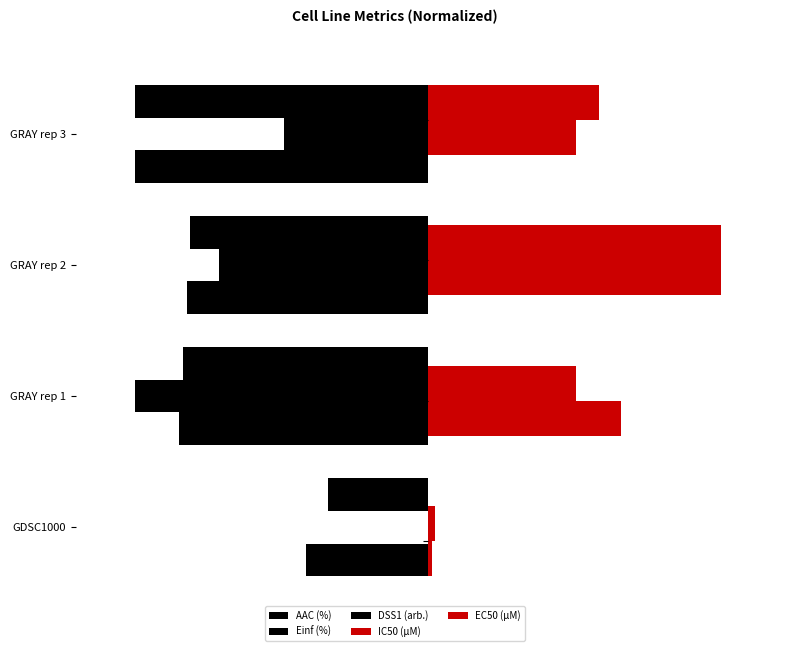

Is it true that Einf (%) equals 0.0 at 0?

True